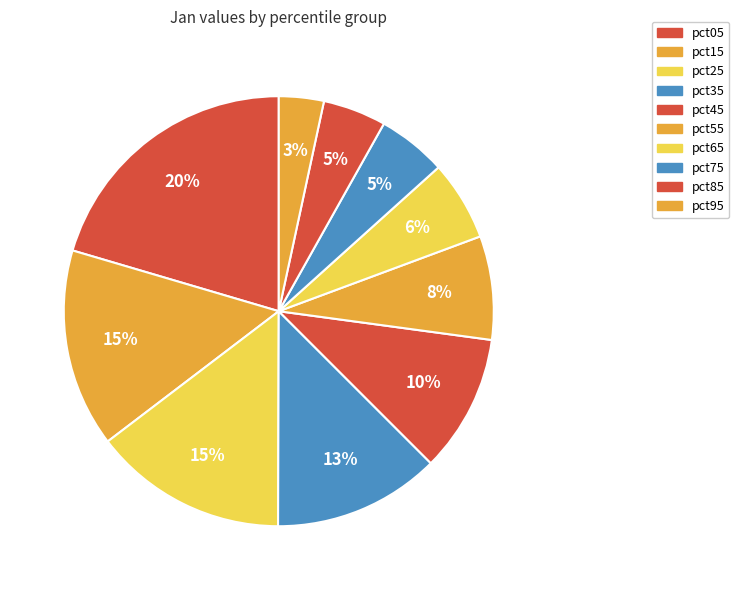

True or false: pct85 accounts for 19% of the total.

False